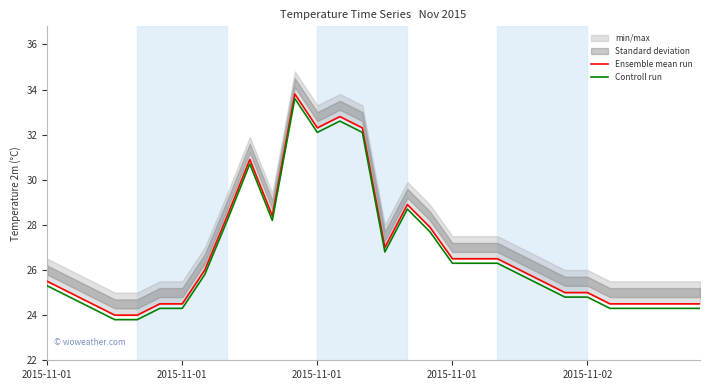

Does the chart display data point markers on the line(s)?

No